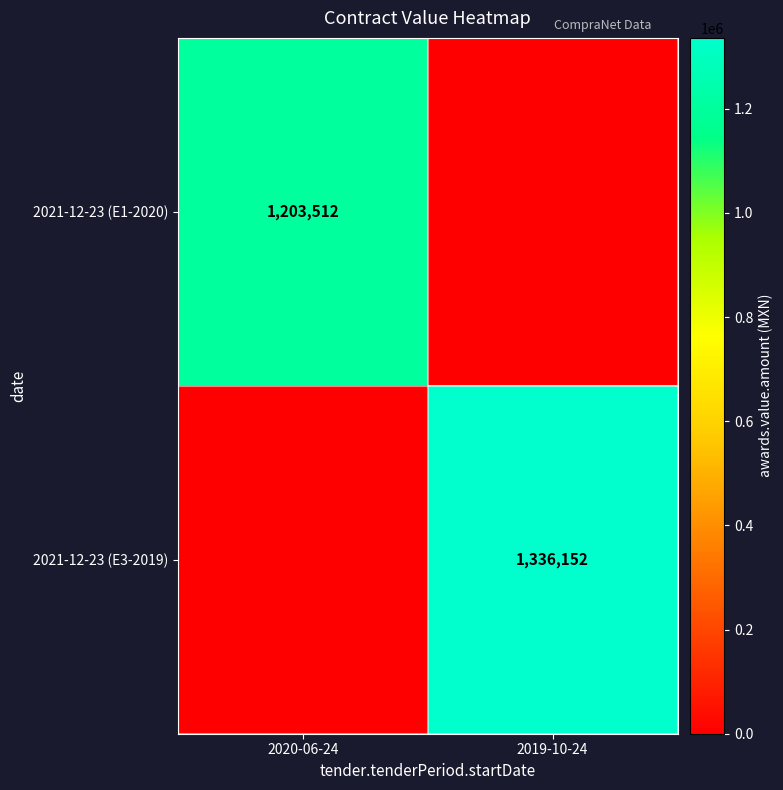

Is it true that 2021-12-23 (E3-2019) equals 368539 at 2019-10-24?

False